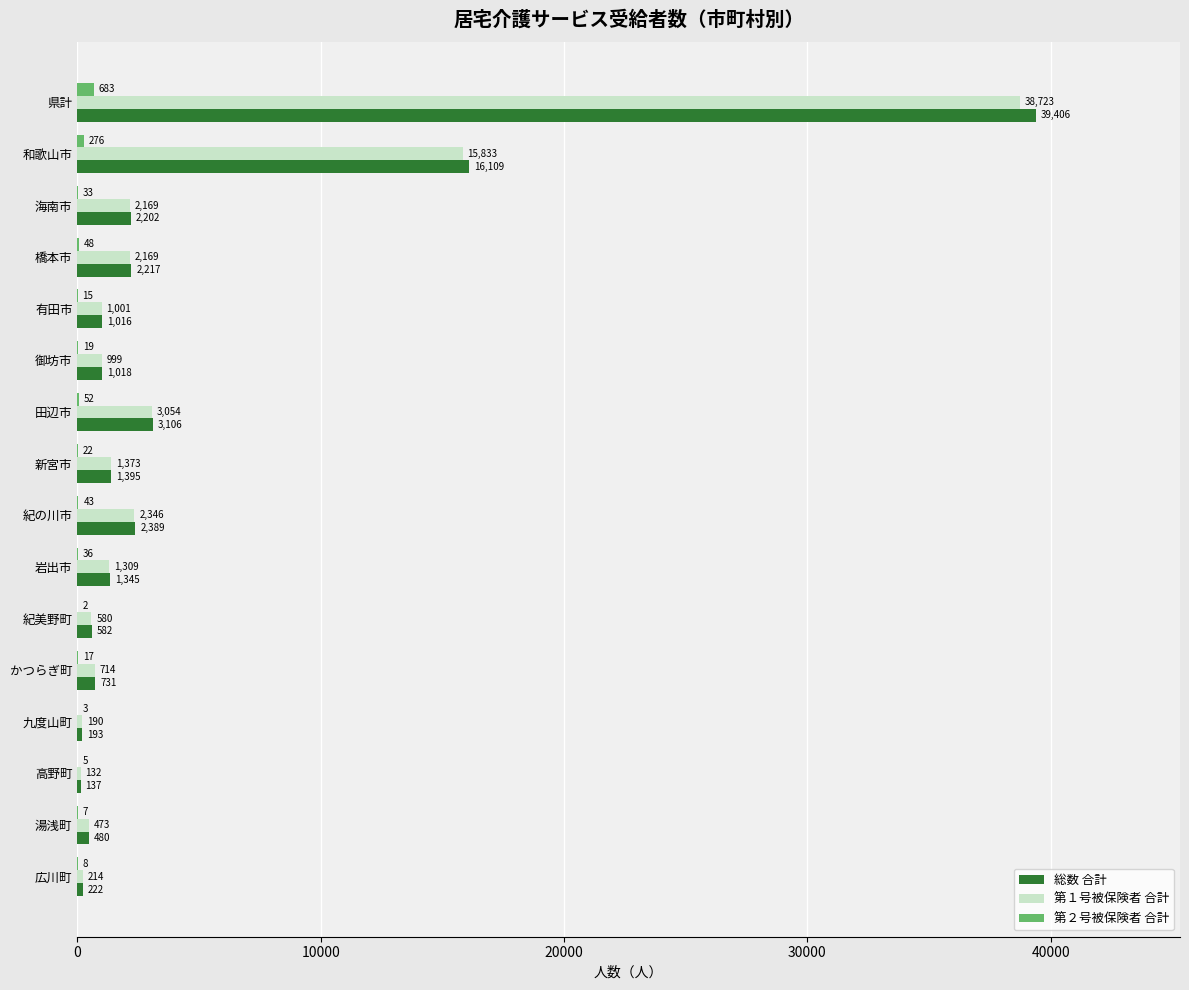

What value does the 総数 合計 series have at 高野町, to the nearest 50?

150